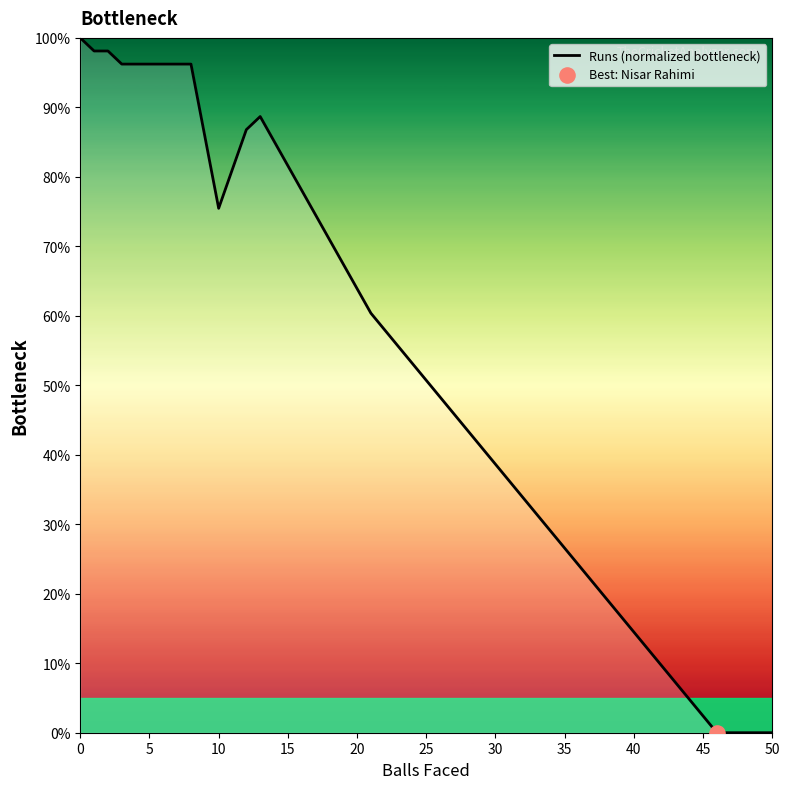

Which has a higher value, 10 or 40?

10